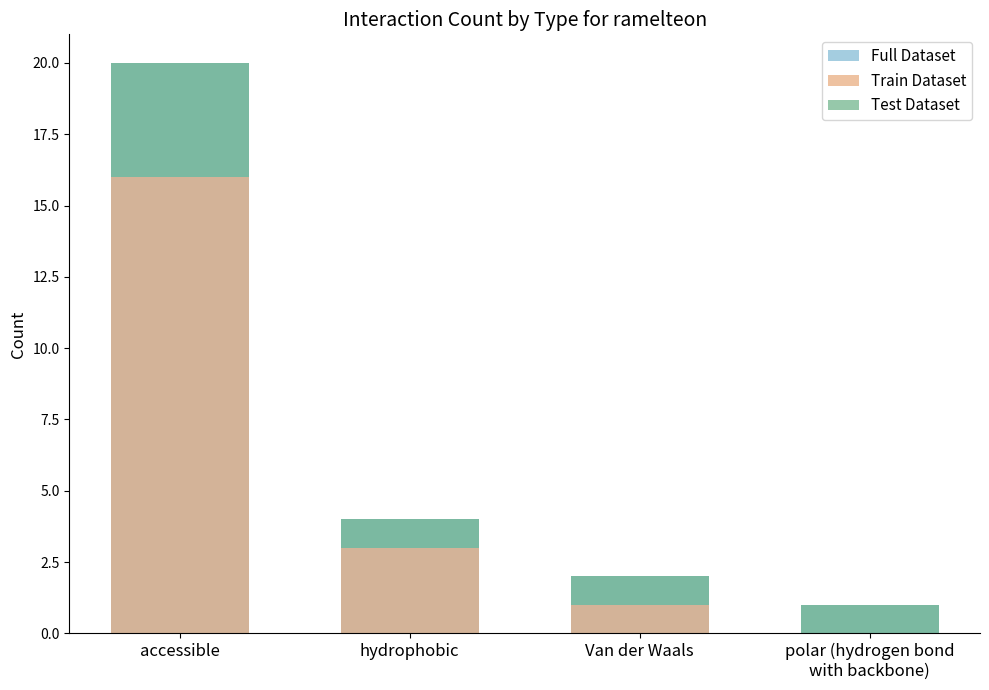

The value of Full Dataset at polar (hydrogen bond
with backbone) is 2. True or false?

False